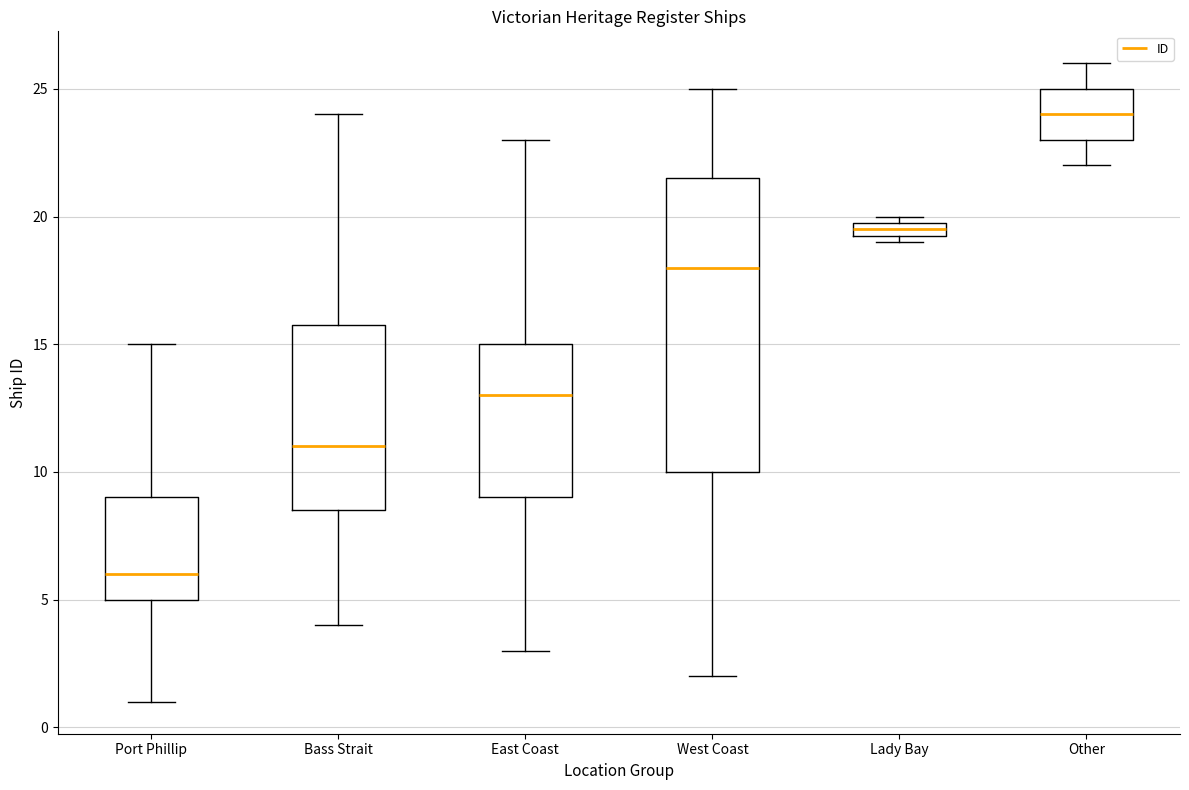

Which box is the tallest, from its lower edge to its upper edge?

West Coast